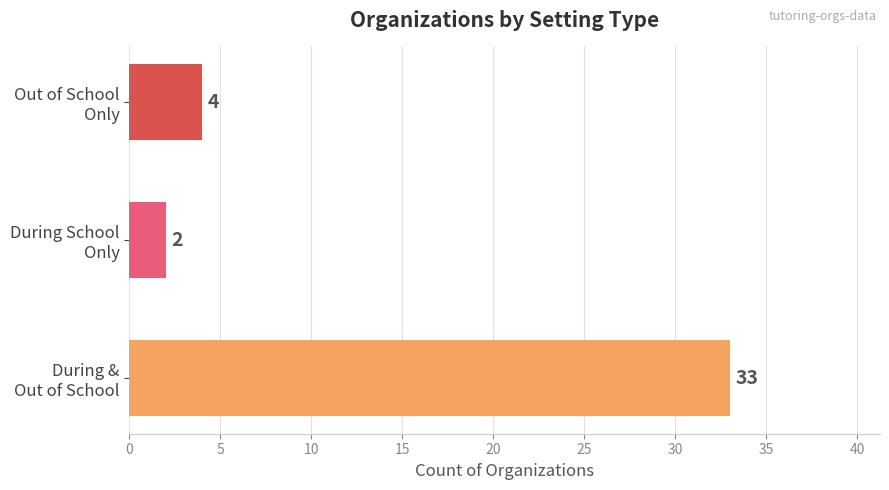

What is the difference between the maximum and minimum values?

31